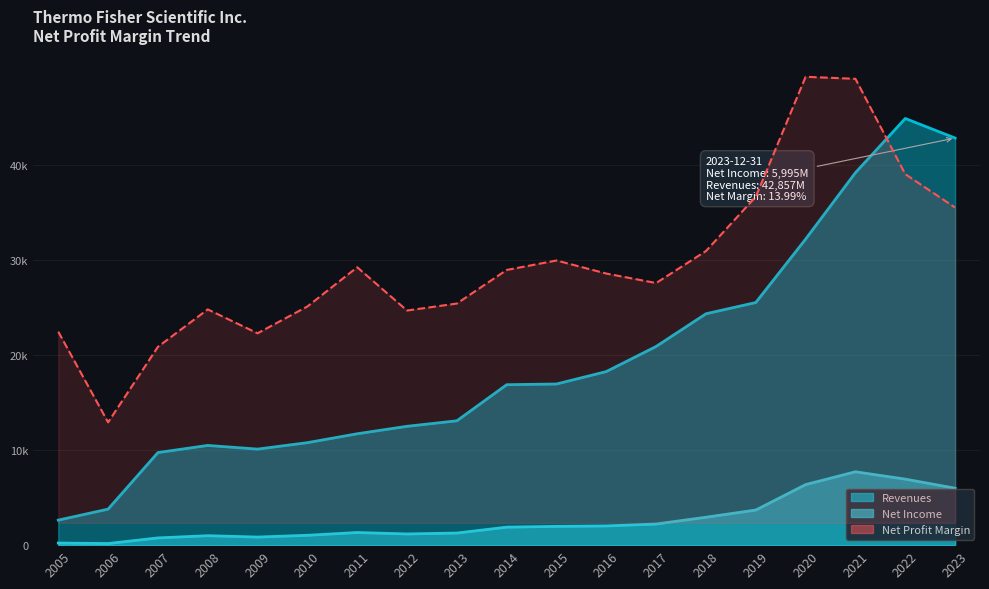

Count the number of categories in the chart.

19